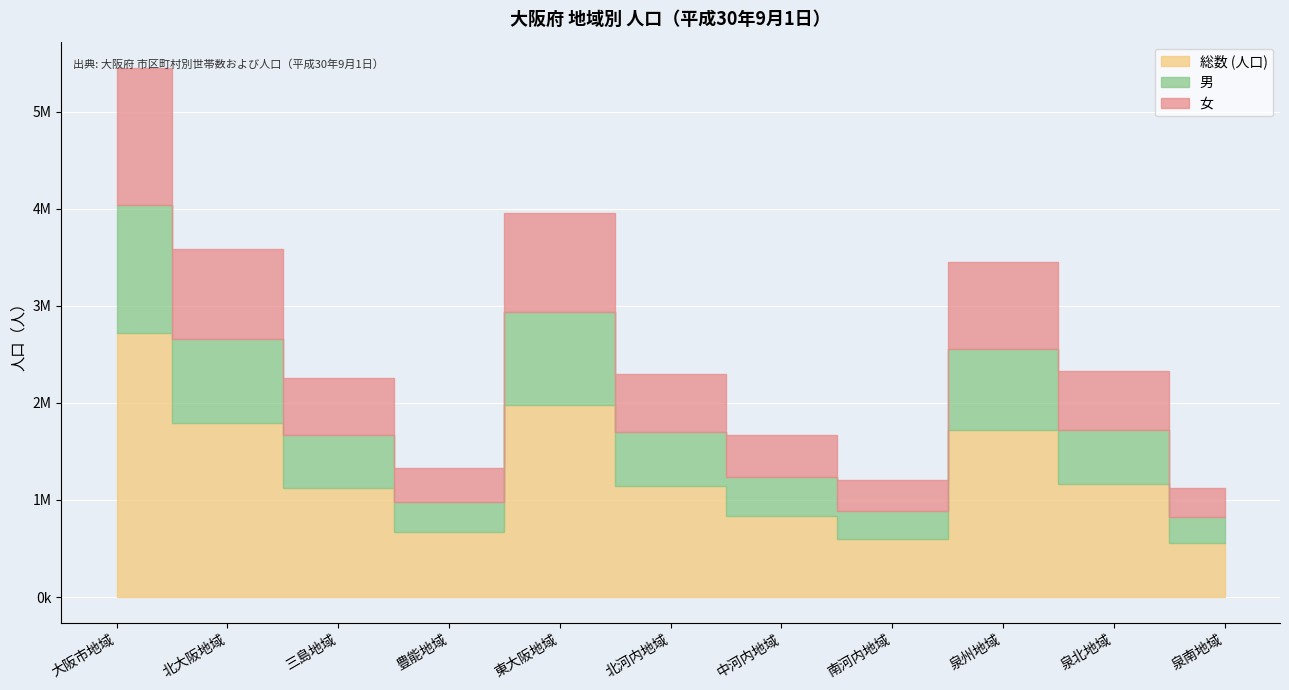

In 総数 (人口), how many points are higher than both neighbors (excluding endpoints)?

2